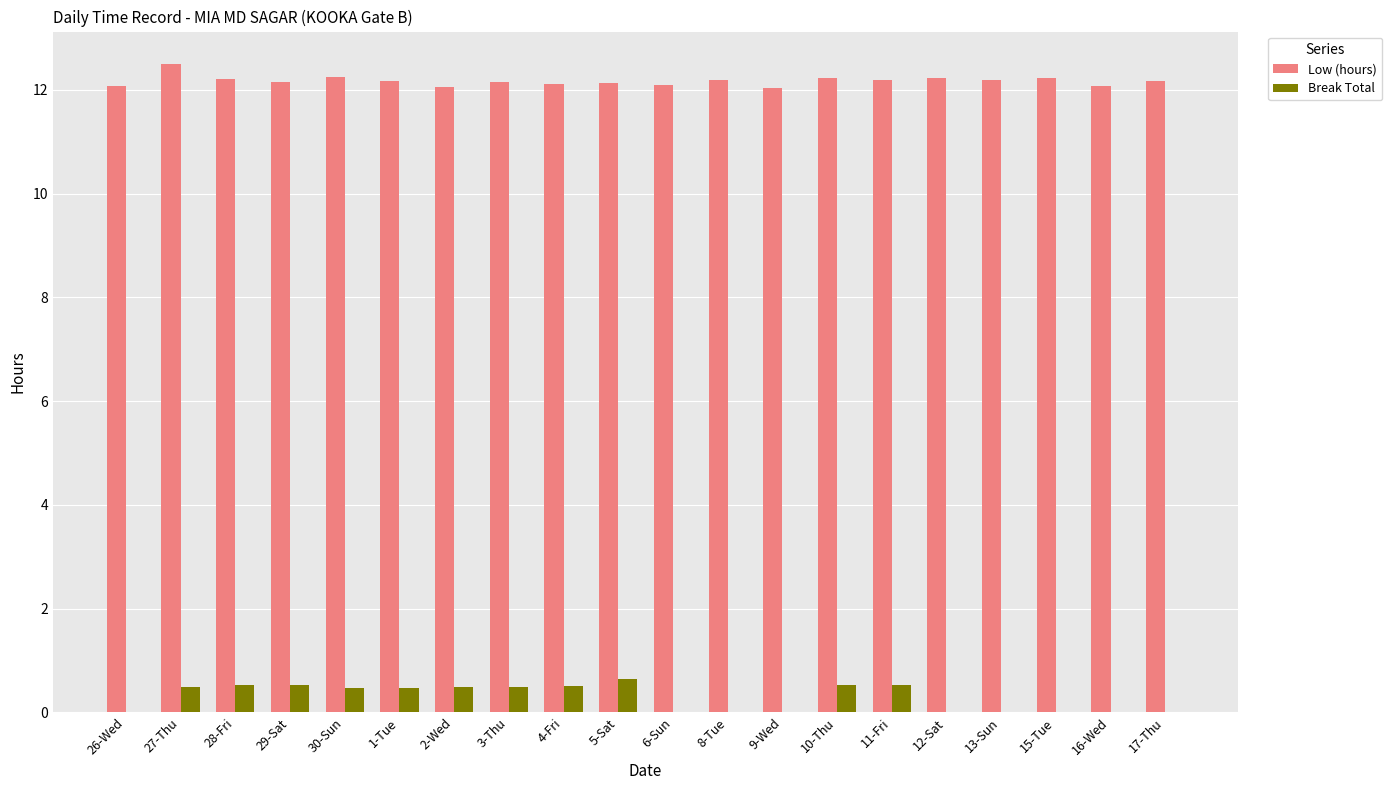

True or false: Low (hours) has a value of 12.2 at 10-Thu.

True